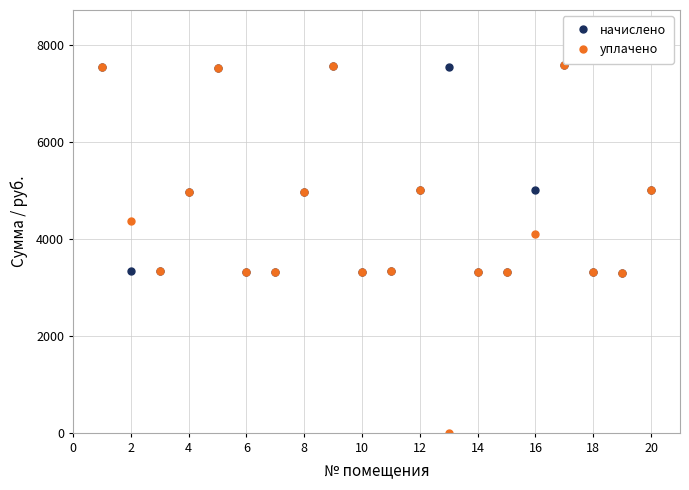

List the series in order of their overall mean, lowest first.

уплачено, начислено